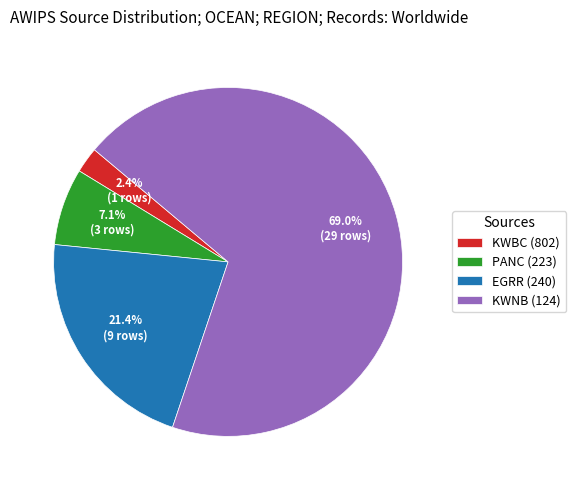

Between KWBC (802) and EGRR (240), which is larger?

EGRR (240)